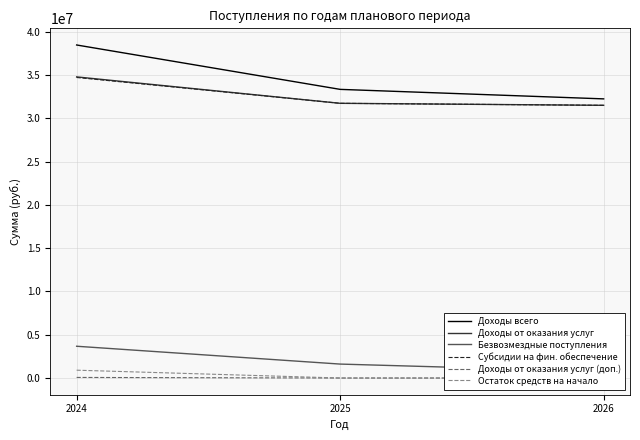

What is the maximum value for Доходы всего?

38453616.5